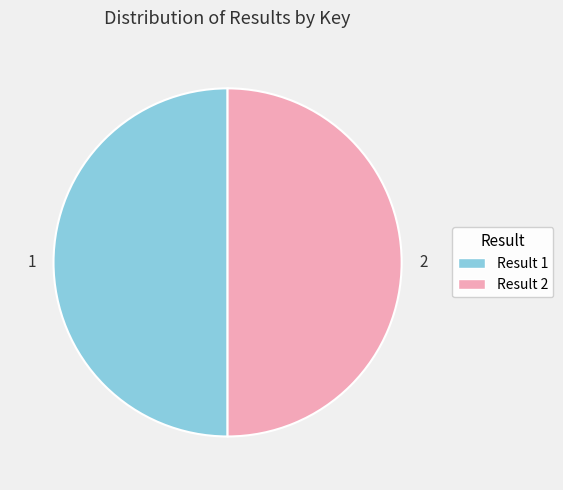

Is it true that 1 is 50% of the pie?

True